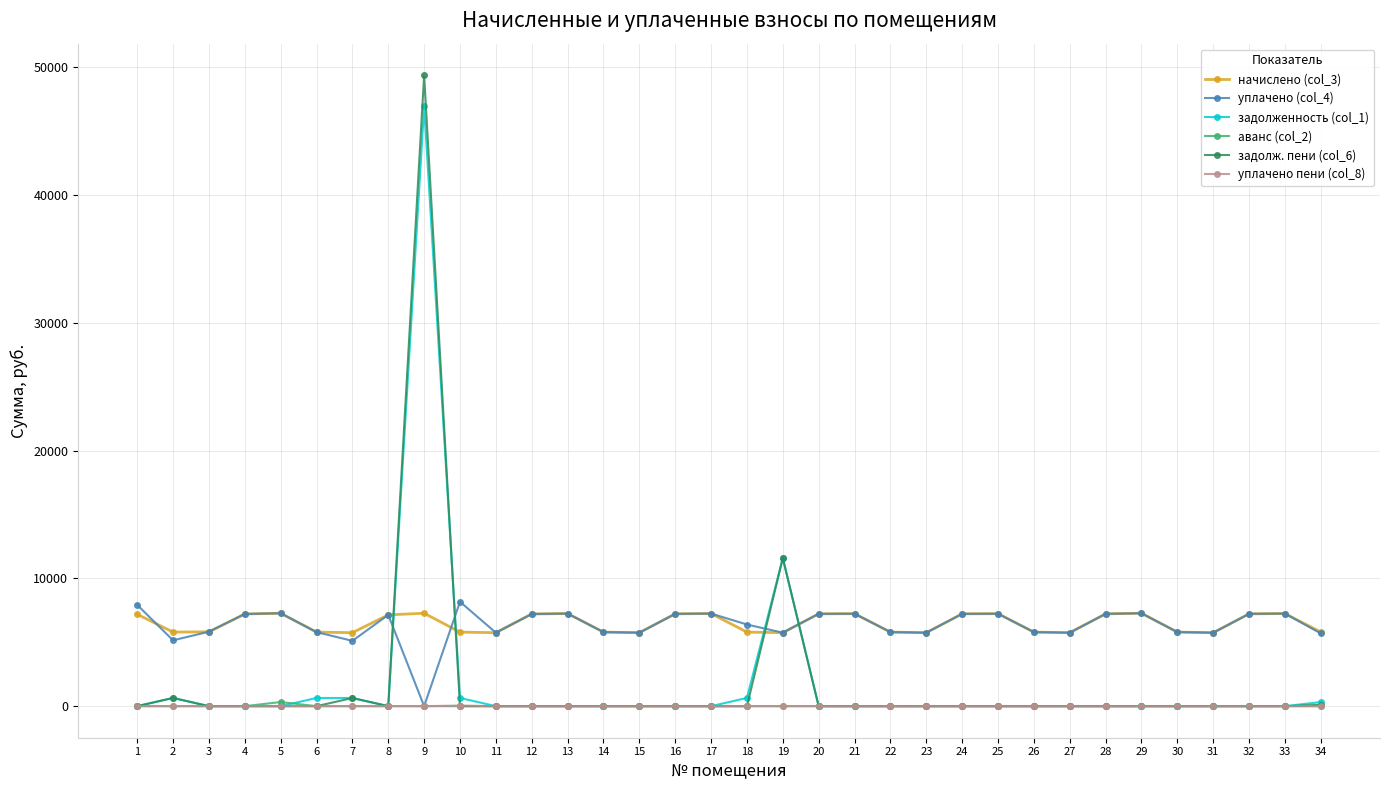

What is the difference between the уплачено (col_4) values at 4 and 23?

1463.0